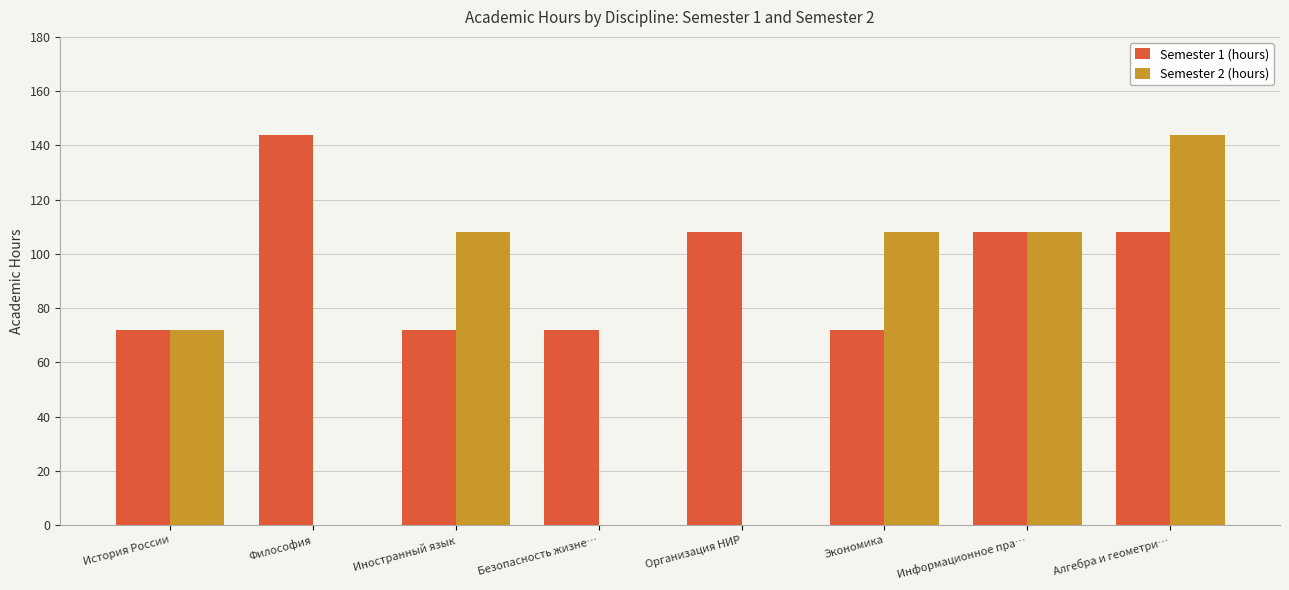

Which series has the largest total across all categories?

Semester 1 (hours)